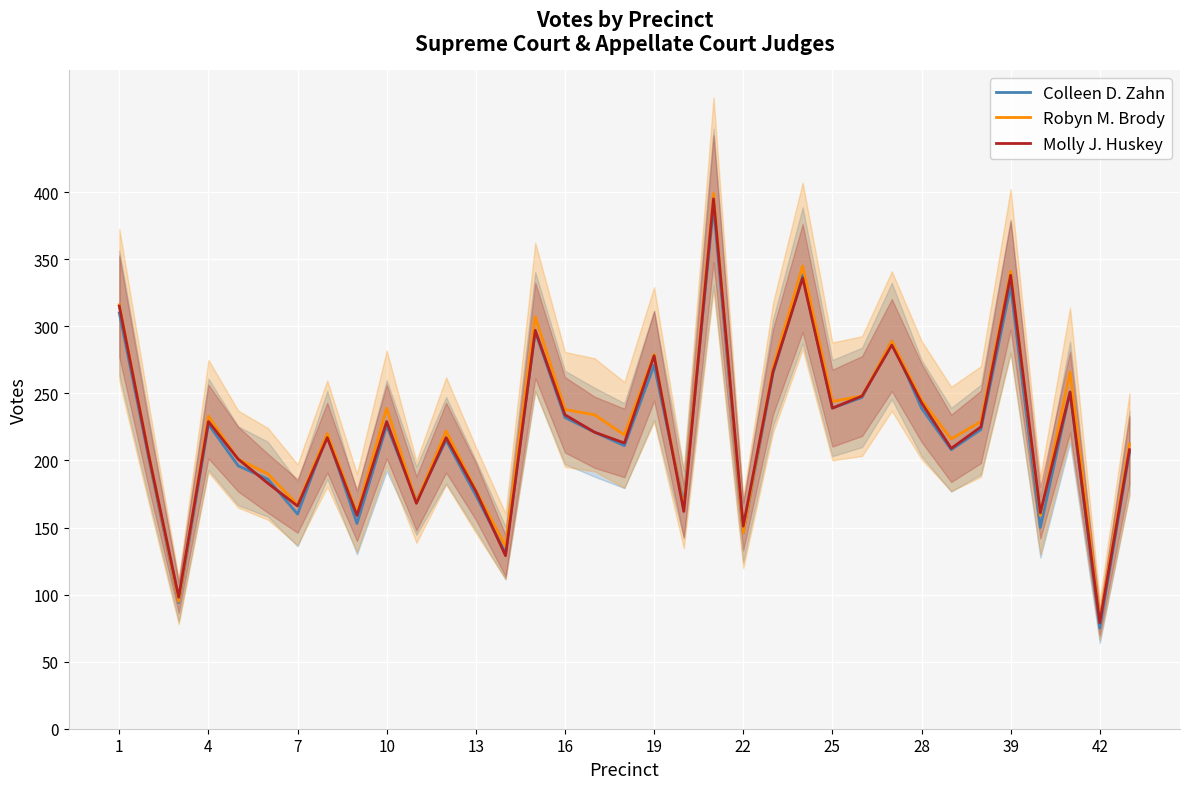

How many lines are shown in the chart?

3